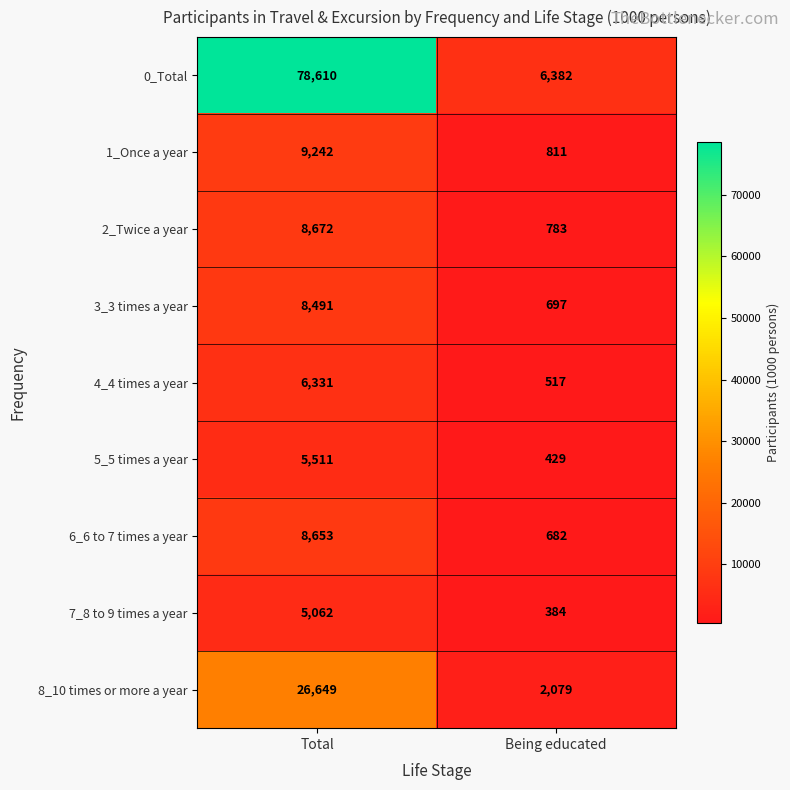

What is the total value across all series at Being educated?

12764